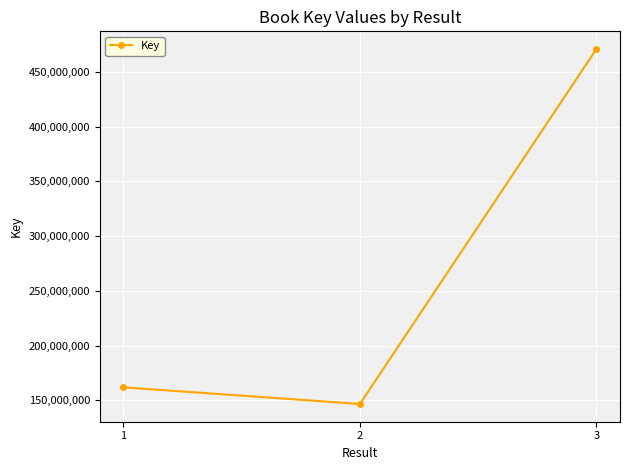

List the labels in order of value, largest first.

3, 1, 2